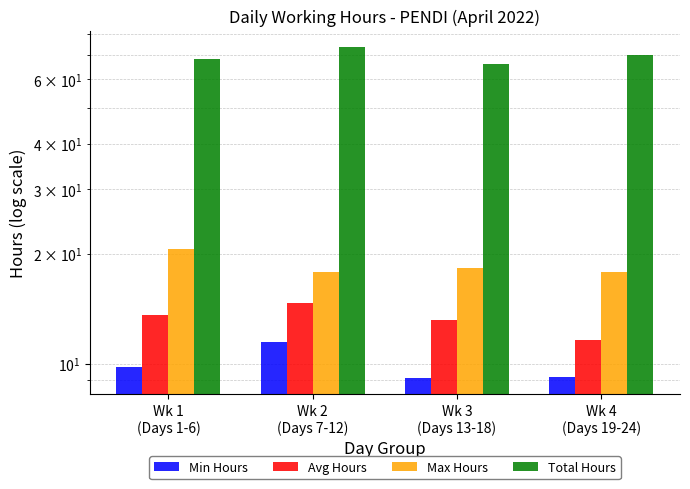

At which category does the chart reach its peak across all series?

Wk 2
(Days 7-12)